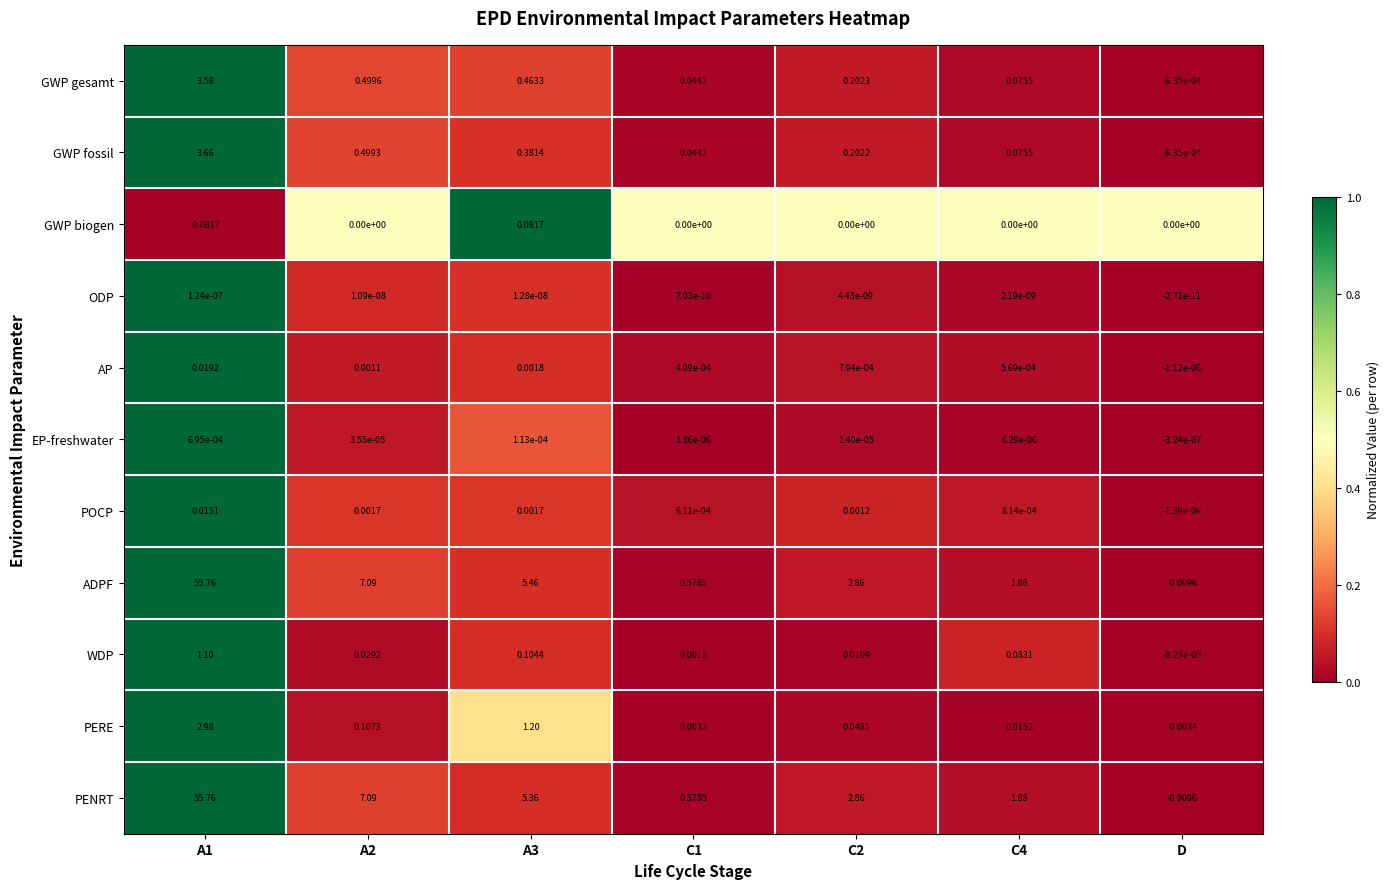

Between A3 and C2, which series saw the biggest shift?

ADPF